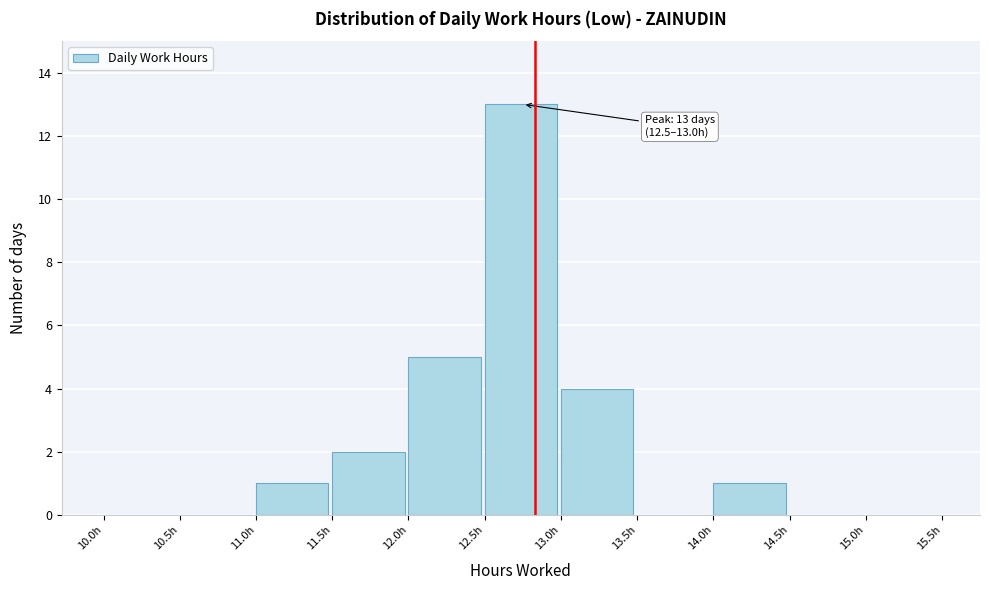

Over which range of the x-axis is the bar tallest?

12.5 to 13.0